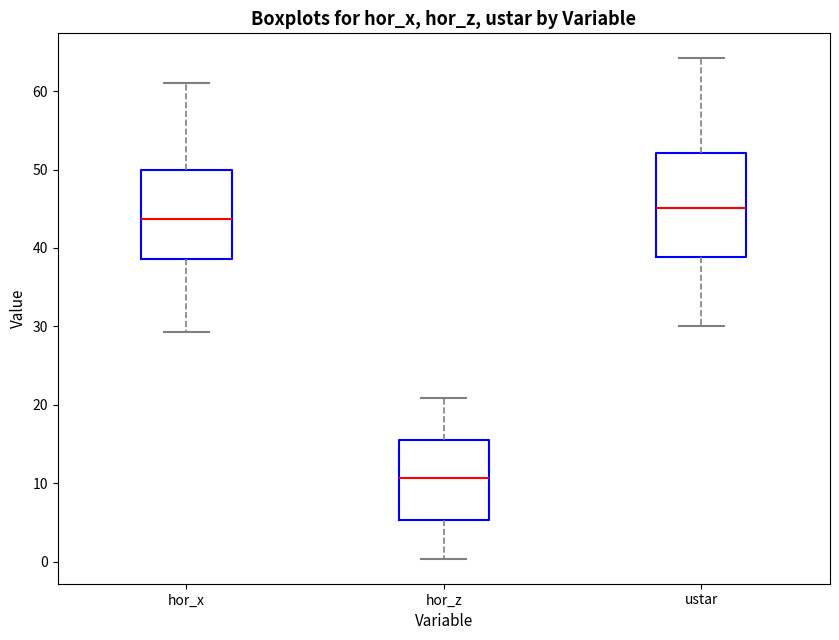

Reading left to right, transcribe this box plot: for each box, give where its median line is, the range the box spans, and where its two whiskers end, as read against the y-axis. The values are not printed on the chart, so give them approximately, as read against the axis.

hor_x: median 44, box 39 to 50, whiskers 29 to 61
hor_z: median 11, box 5 to 15, whiskers 0 to 21
ustar: median 45, box 39 to 52, whiskers 30 to 64